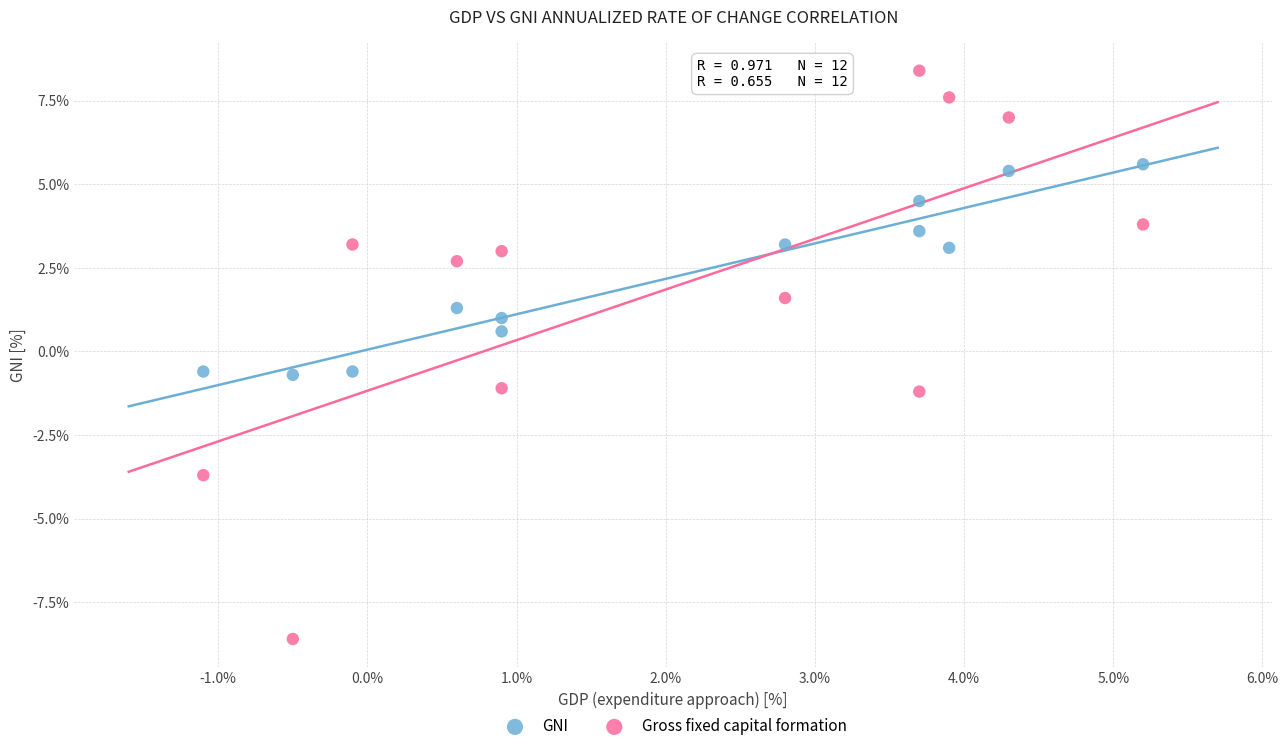

Which series has the largest Y range (max minus min)?

Gross fixed capital formation